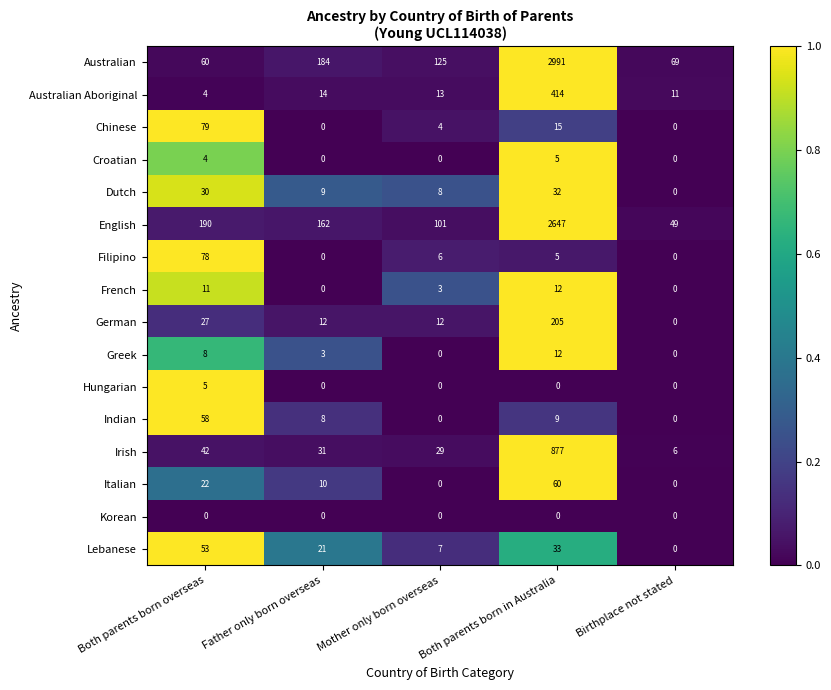

Where is Irish nearest to the value 441?

Both parents born overseas